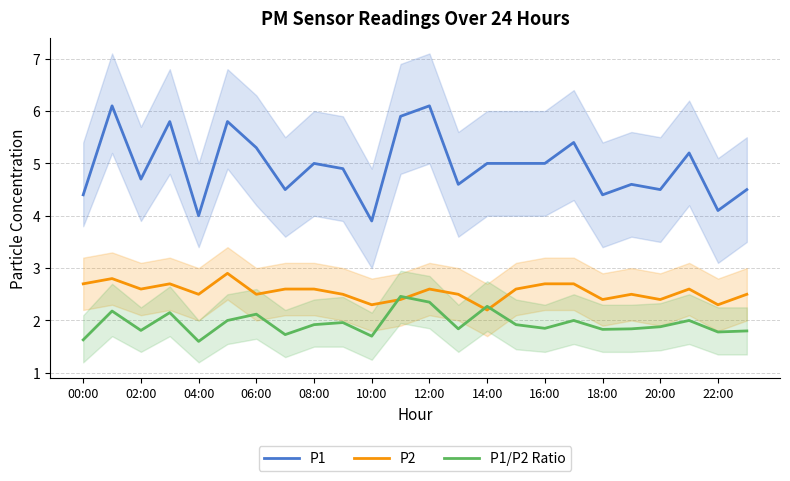

What is the value of the P1/P2 Ratio point at the 6th from the left?

2.0